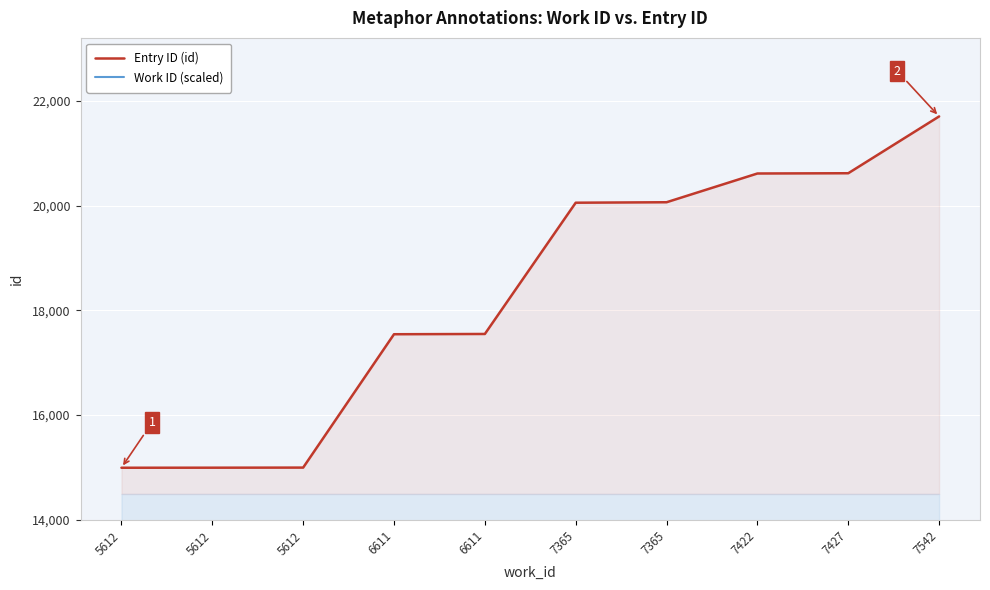

Which has a higher value, 5612 or 6611?

6611